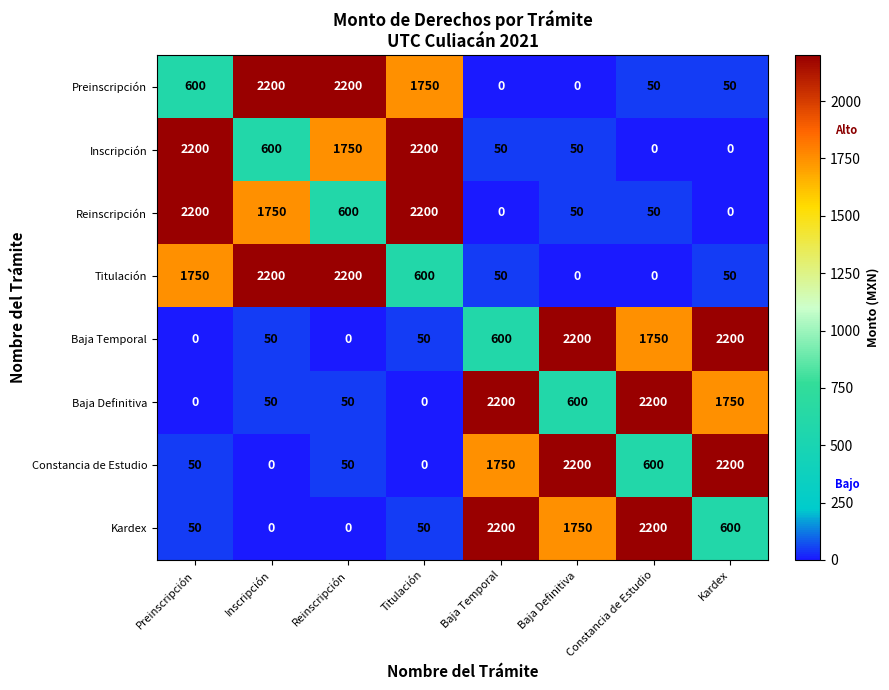

Is the value of Inscripción at Preinscripción greater than the value of Titulación at Baja Temporal?

Yes